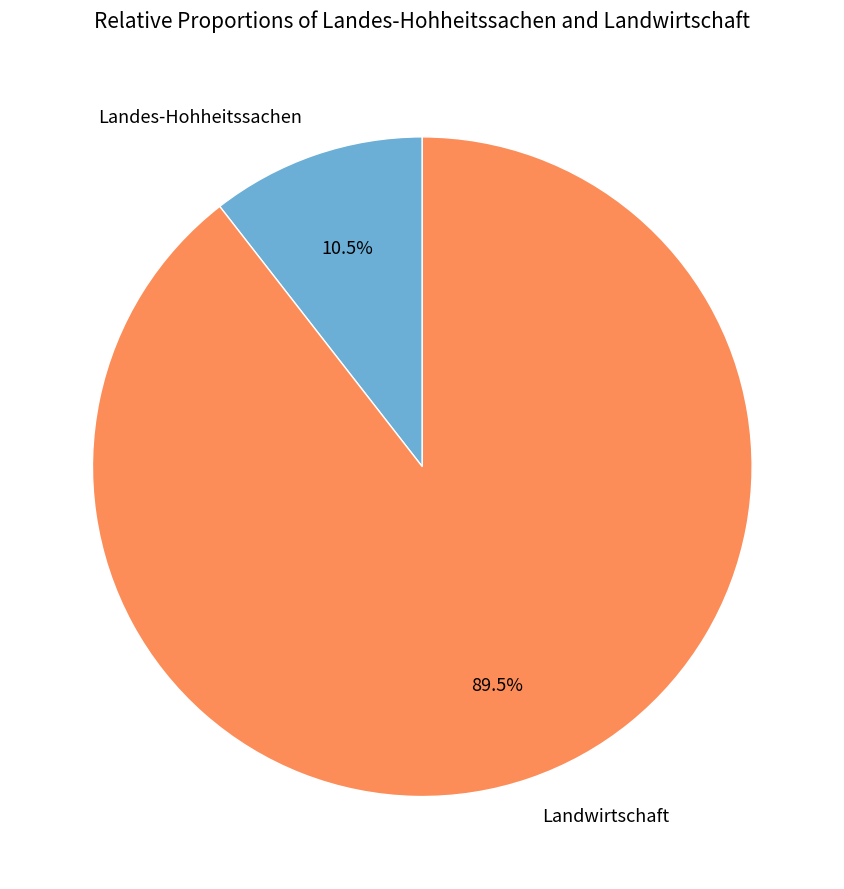

Rank the categories by value from lowest to highest.

Landes-Hohheitssachen, Landwirtschaft